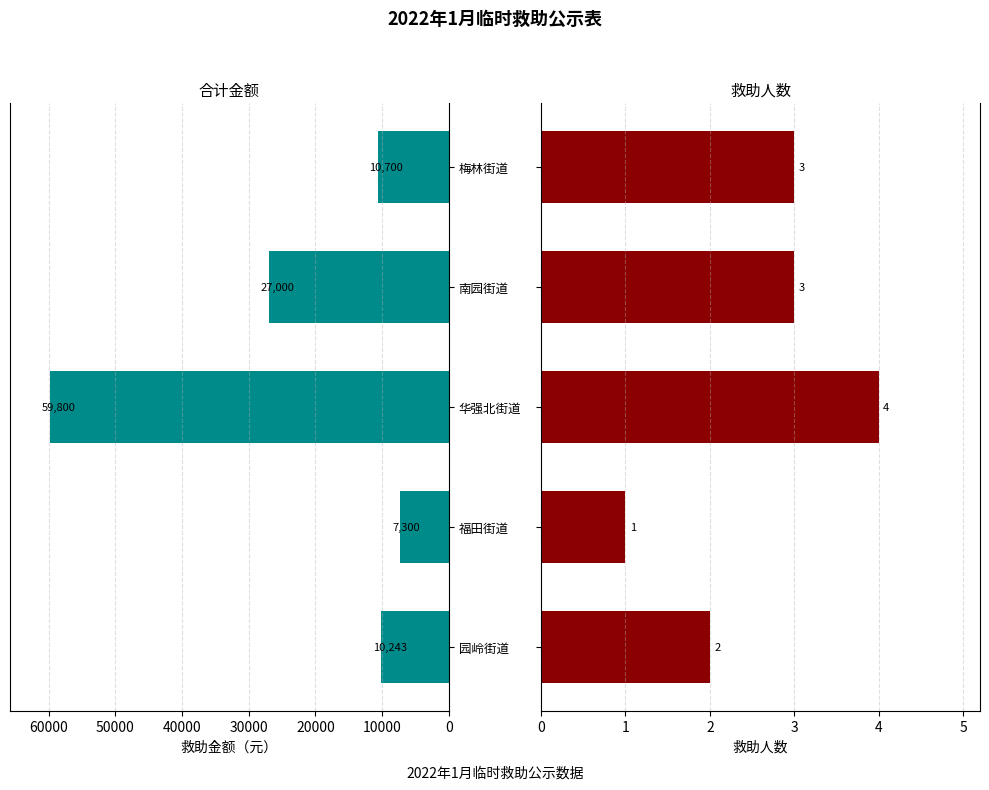

At 园岭街道, list the series in order from largest to smallest.

救助金额合计, 救助人数